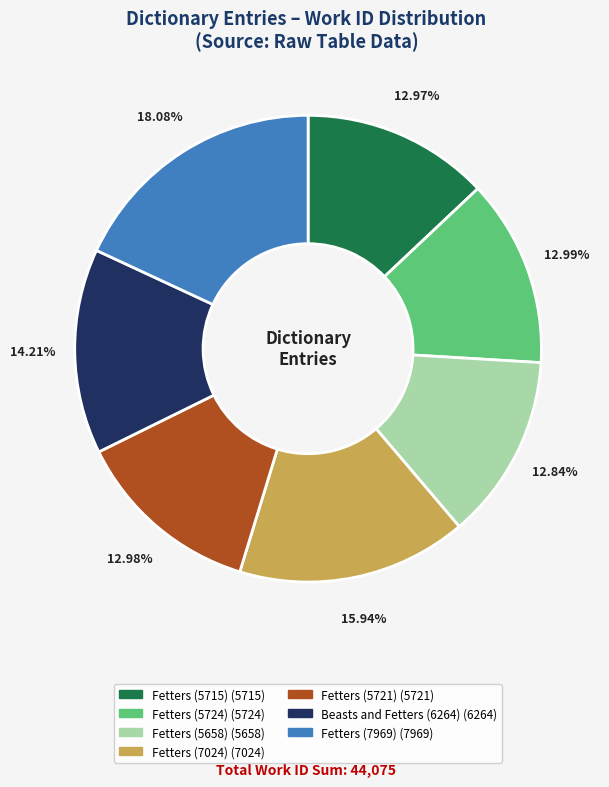

The Fetters (5658) slice represents 22% of the pie. True or false?

False